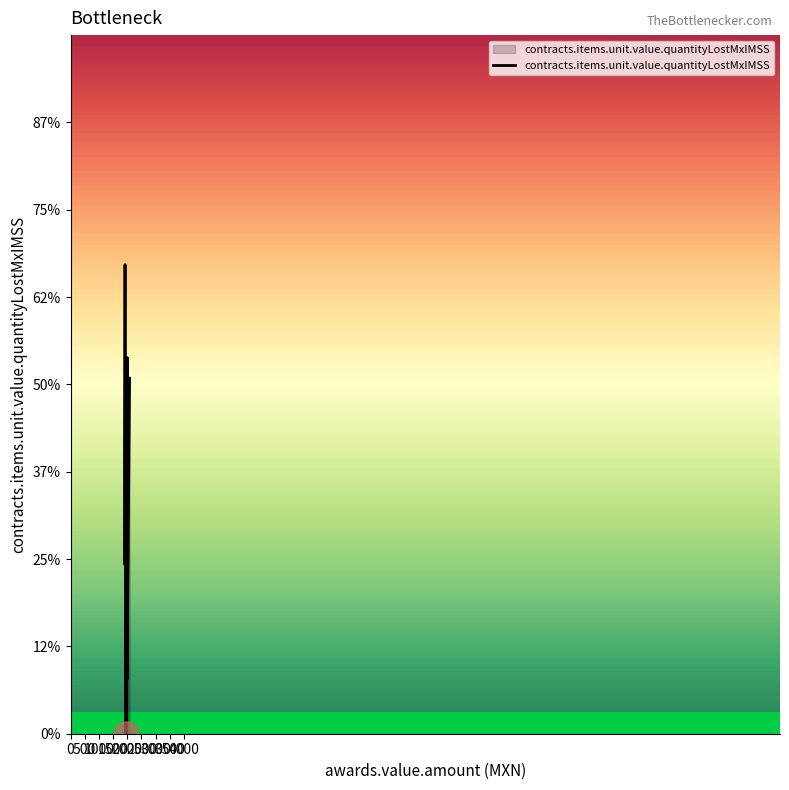

Is it true that the value at 1500 is 3.1?

False